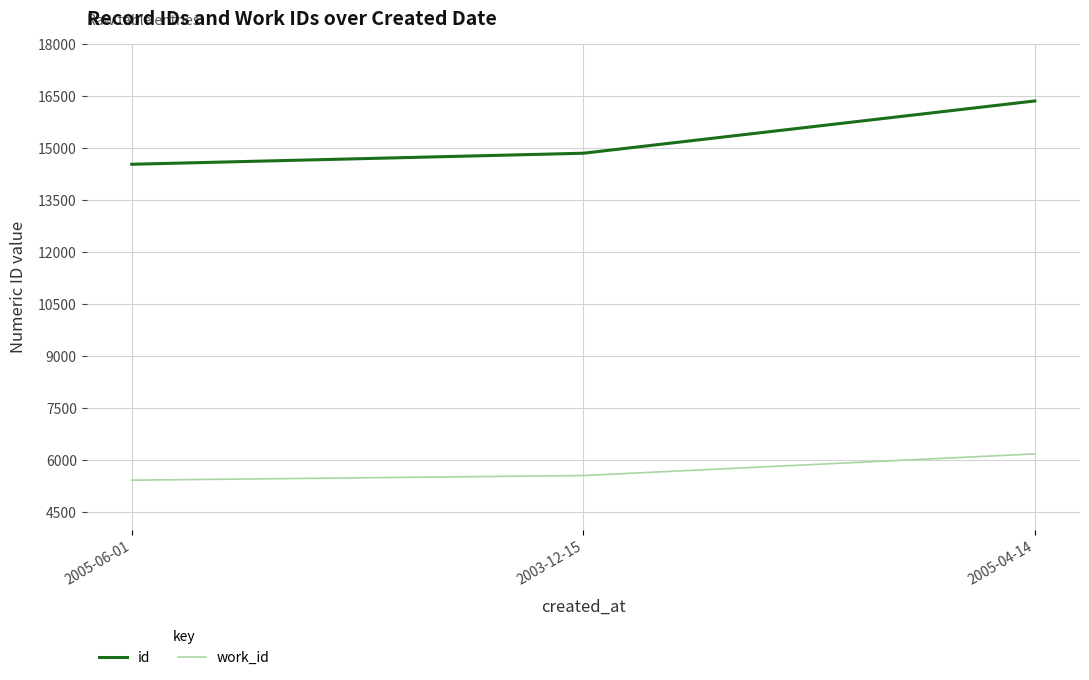

Which series has the widest spread of values?

id